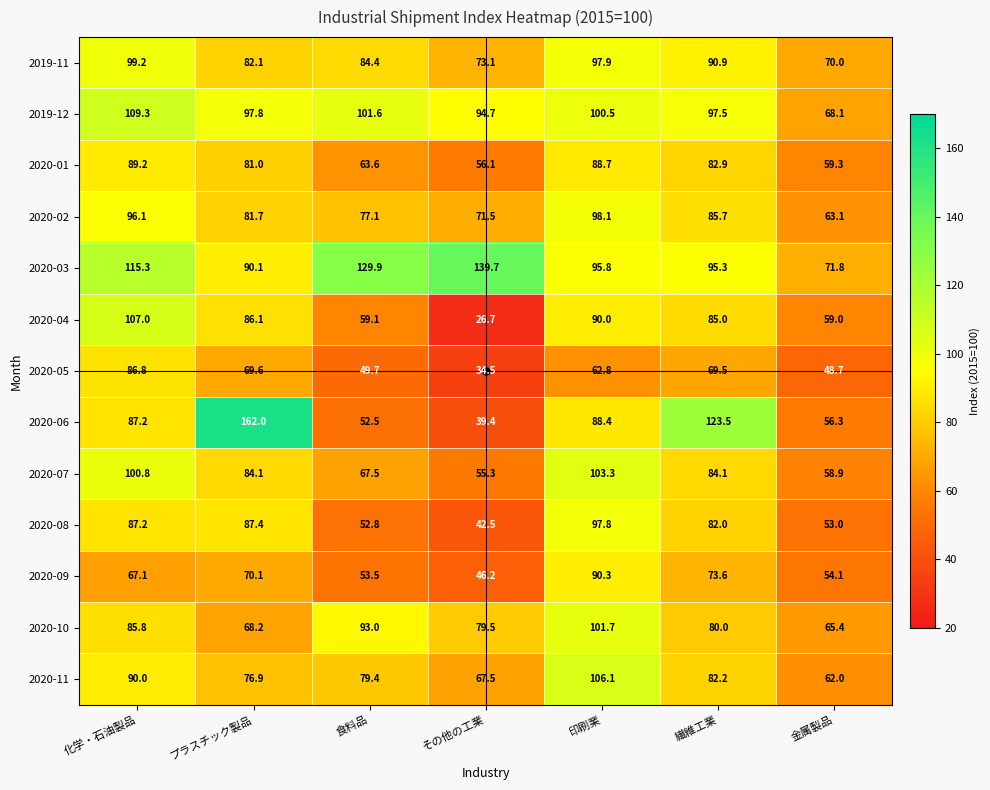

Where does the 2020-07 series first go above 84?

化学・石油製品